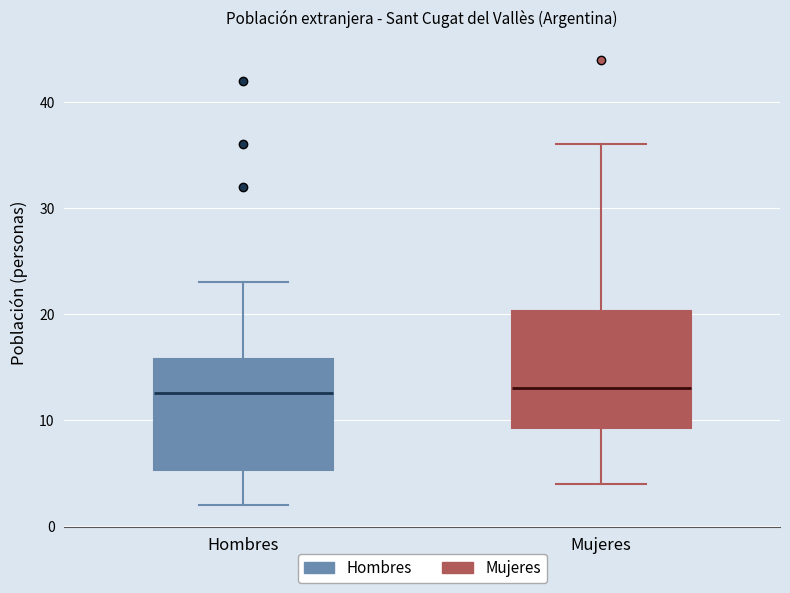

Where is the upper edge of the box for Hombres on the y-axis? The values are not printed on the chart, so give them approximately, as read against the axis.

16